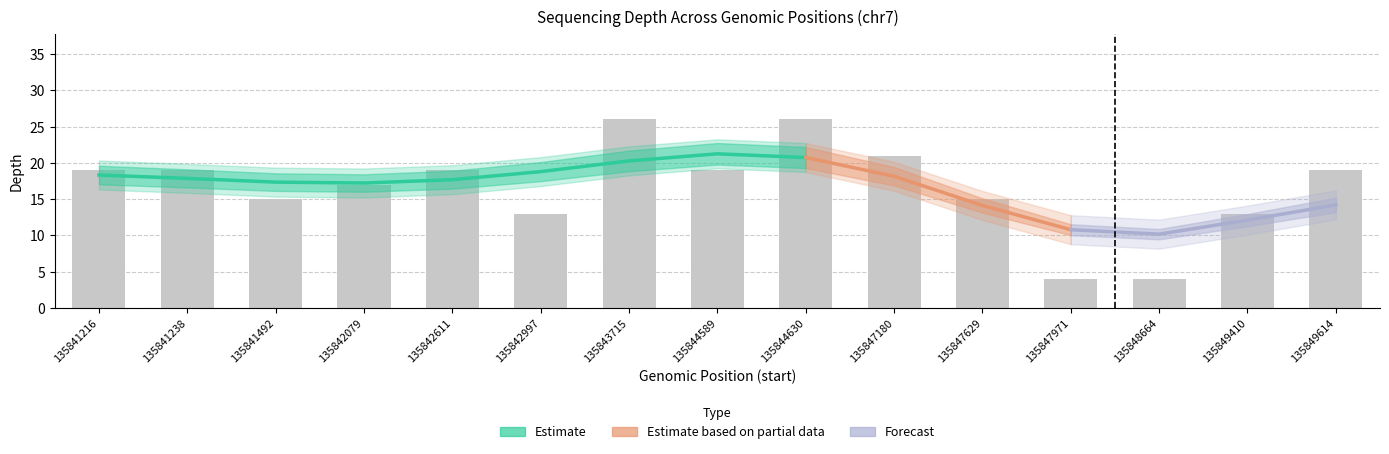

Is it true that depth equals 15 at 135847629?

True